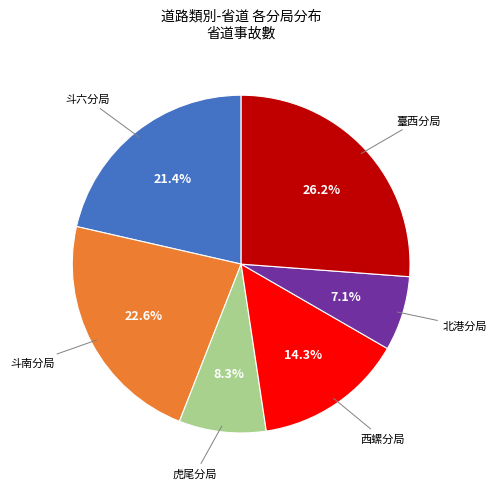

Is there a majority slice in this chart?

No